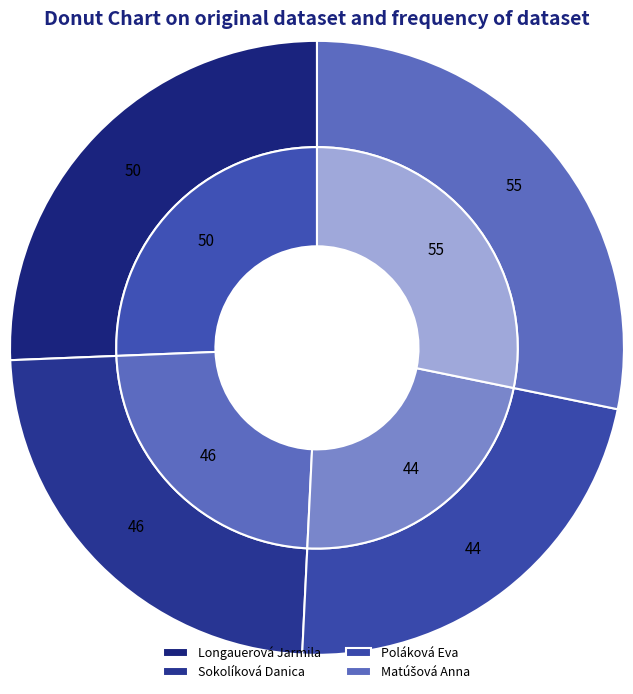

What is the ratio of the value at Poláková Eva to the value at Matúšová Anna?

0.8